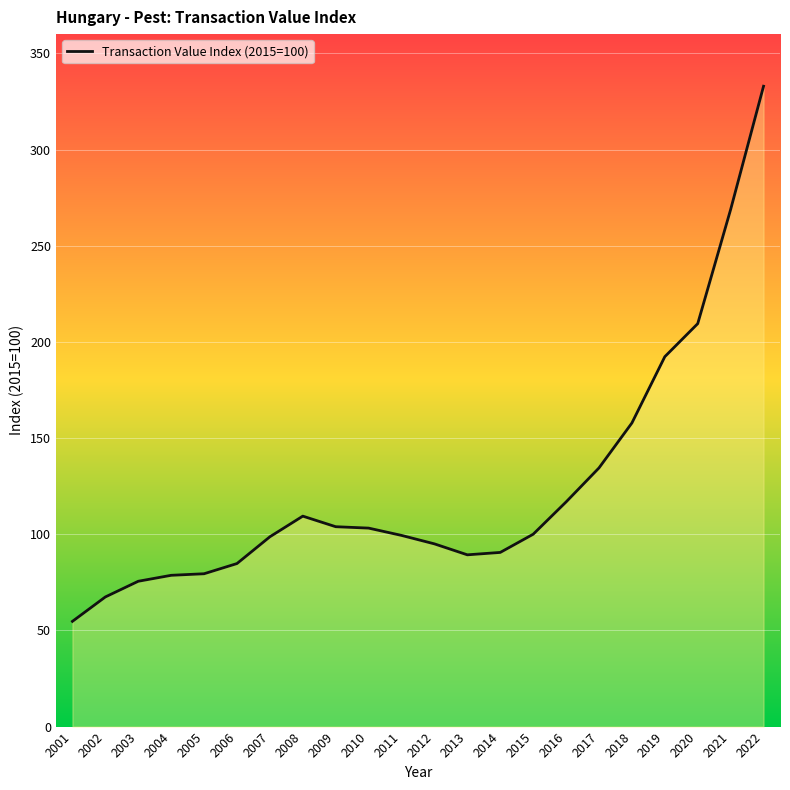

What is the difference between the values at 2001 and 2004?

23.9